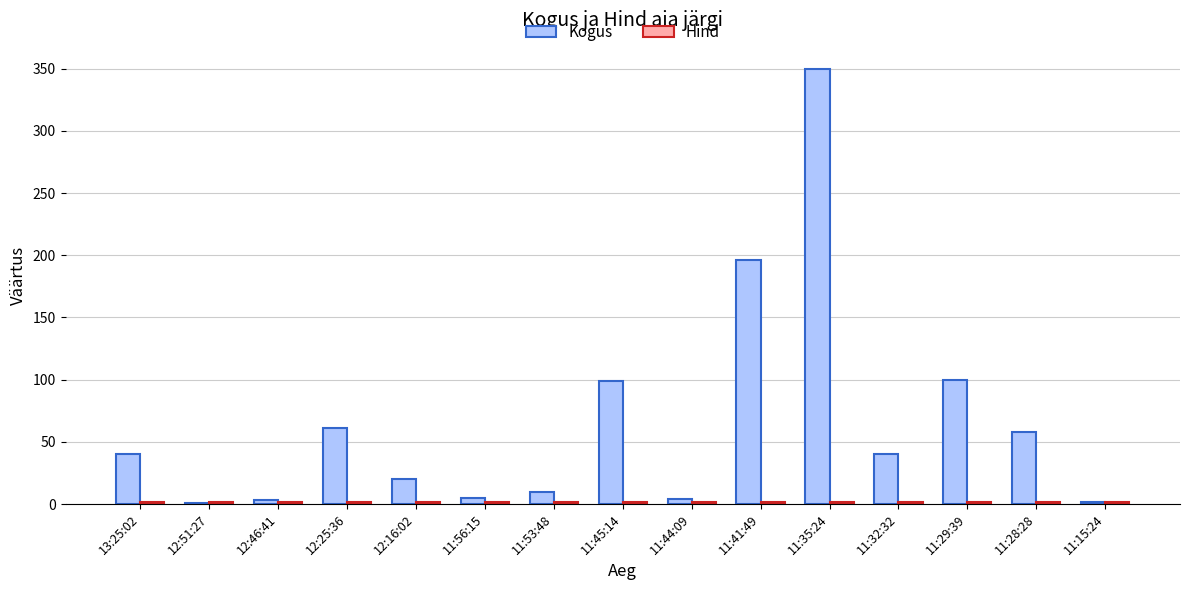

Is it true that Kogus equals 171.9 at 11:45:14?

False